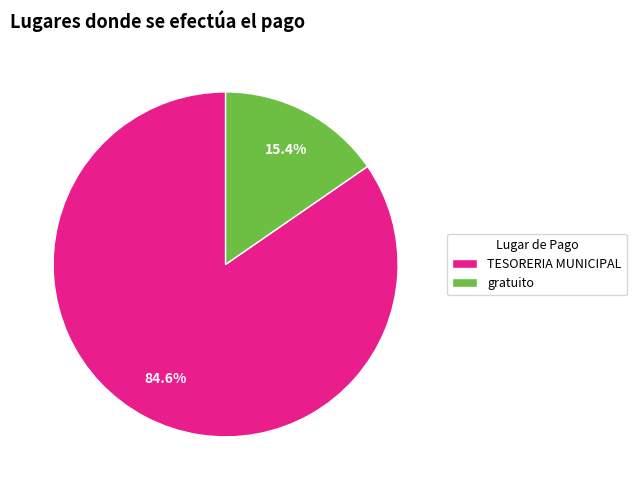

Is gratuito the majority of the pie?

No